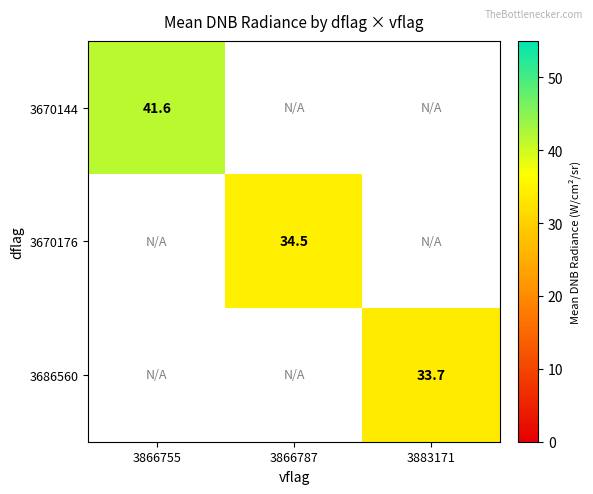

What is the minimum value shown in the chart?

33.7